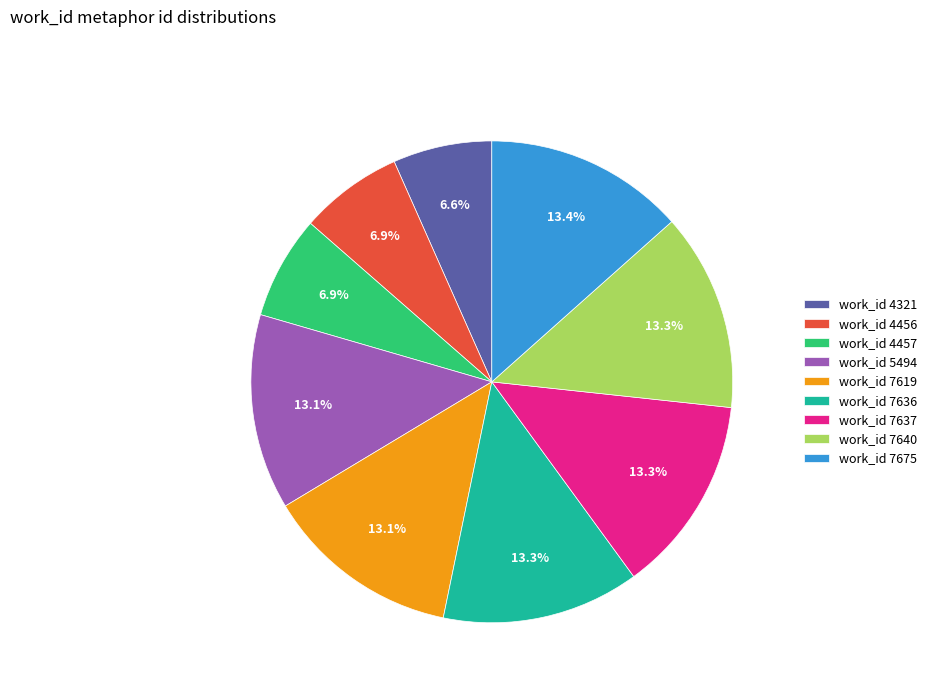

Approximately how many times larger is the value at work_id 4457 compared to work_id 7640?

0.5